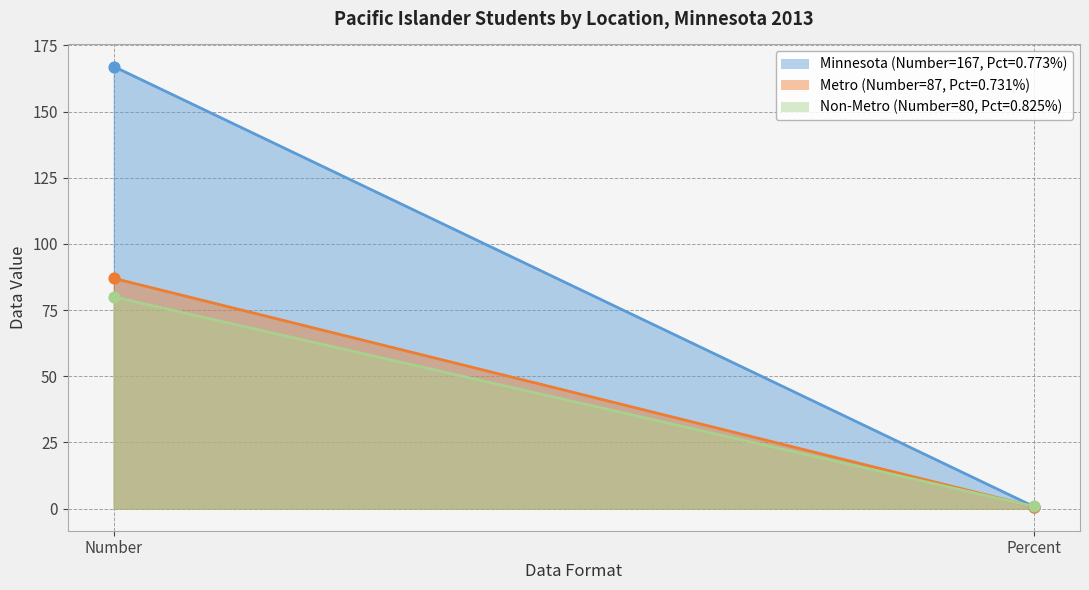

What are all the series names shown in the legend?

Minnesota, Metro, Non-Metro